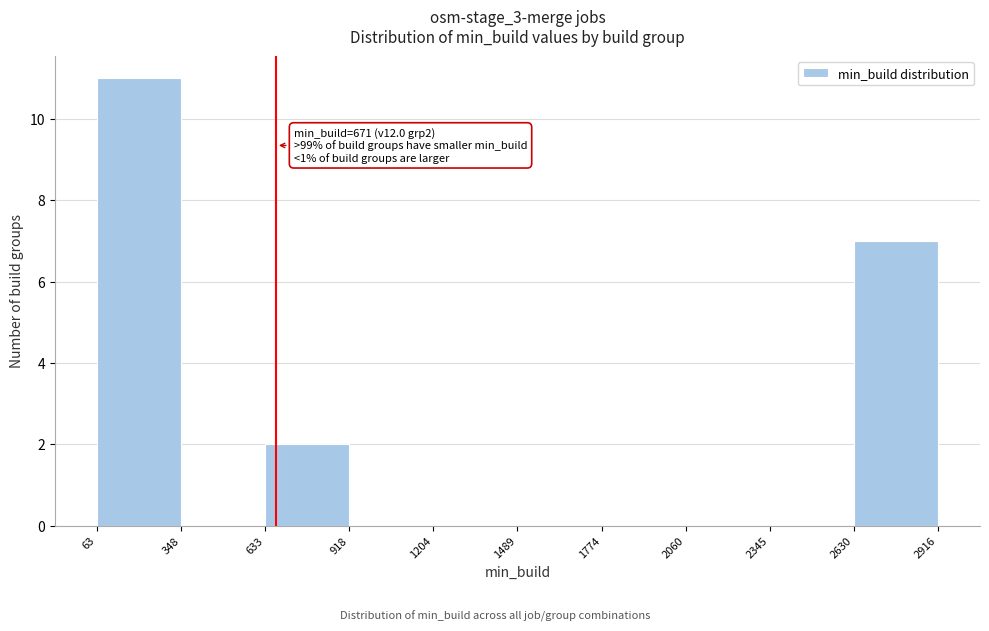

Over which range of the x-axis is the bar tallest?

63 to 348